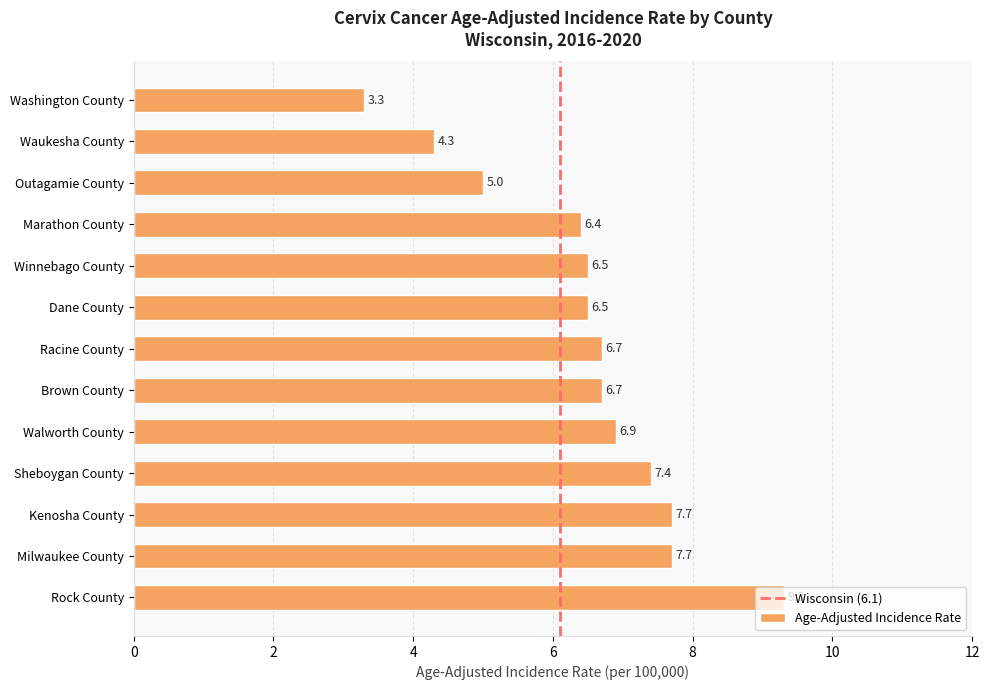

At which label is the value closest to 6?

Marathon County